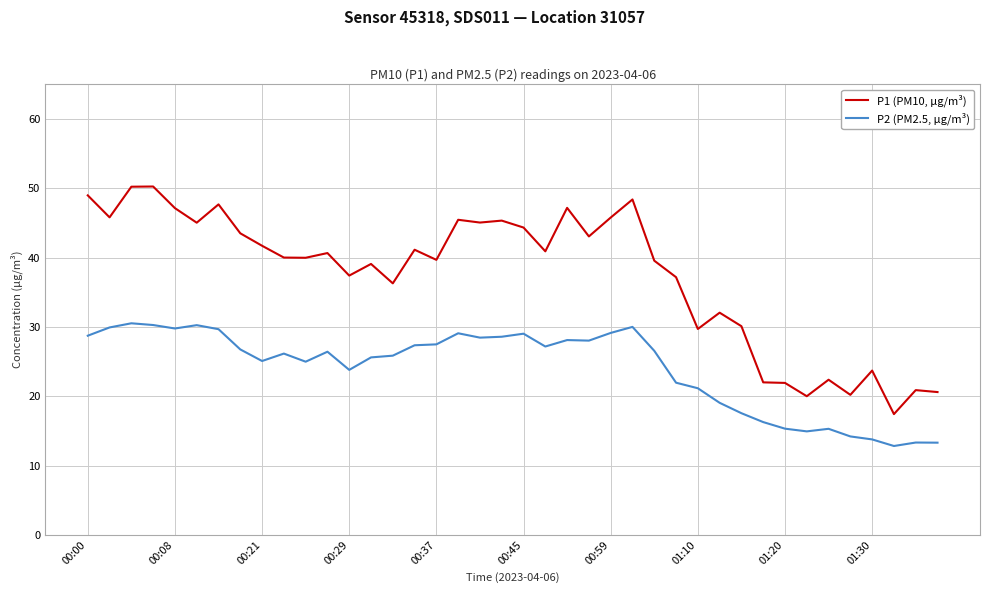

Rank the series by their average value, from highest to lowest.

P1 (PM10, µg/m³), P2 (PM2.5, µg/m³)